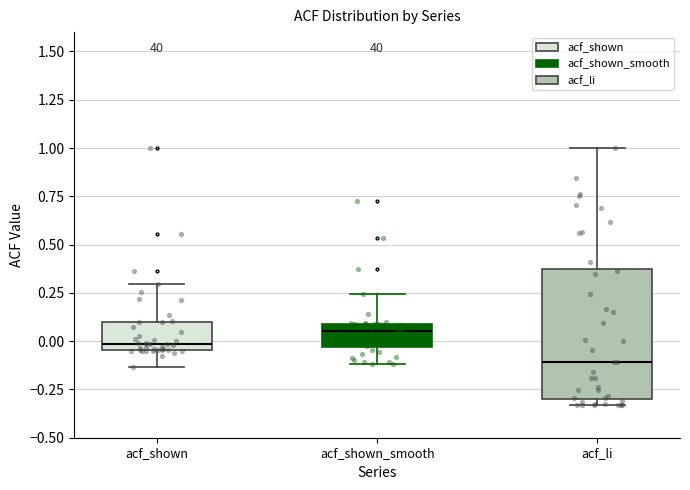

Reading left to right, read every box against the y-axis: the position of its median line, the range the box covers, and the ends of its whiskers. The values are not printed on the chart, so give them approximately, as read against the axis.

acf_shown: median 0.00, box -0.05 to 0.10, whiskers -0.15 to 0.30
acf_shown_smooth: median 0.05, box -0.05 to 0.10, whiskers -0.10 to 0.25
acf_li: median -0.10, box -0.30 to 0.40, whiskers -0.35 to 1.00